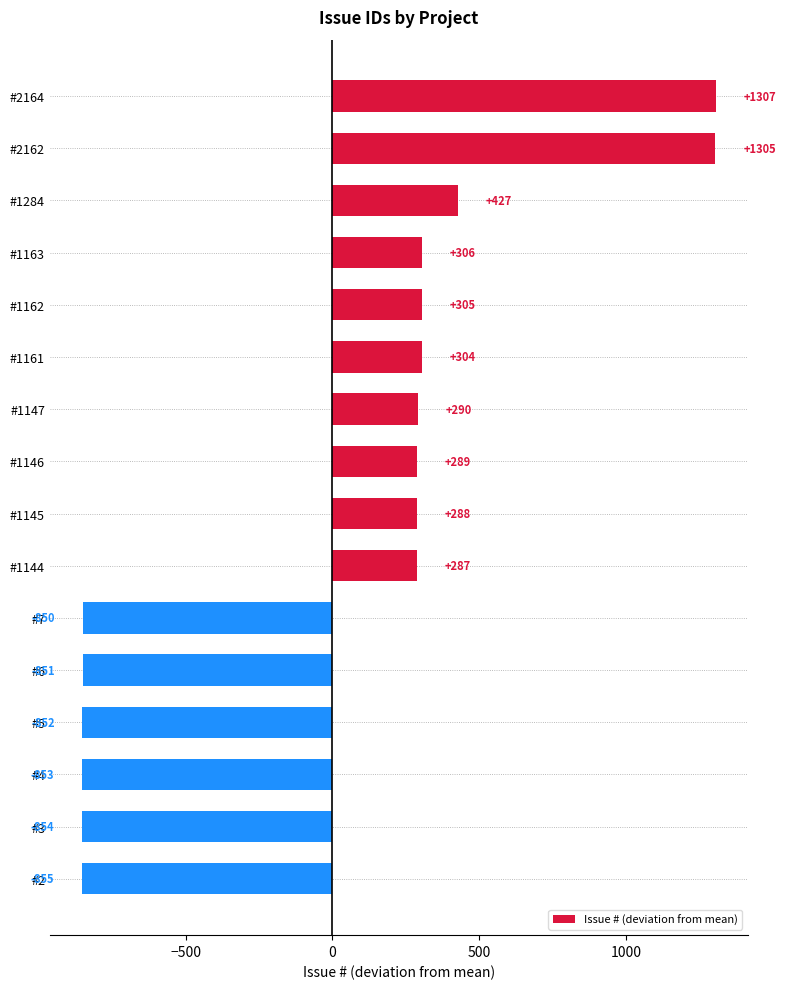

What is the change in value from #1284 to #6?

-1278.0